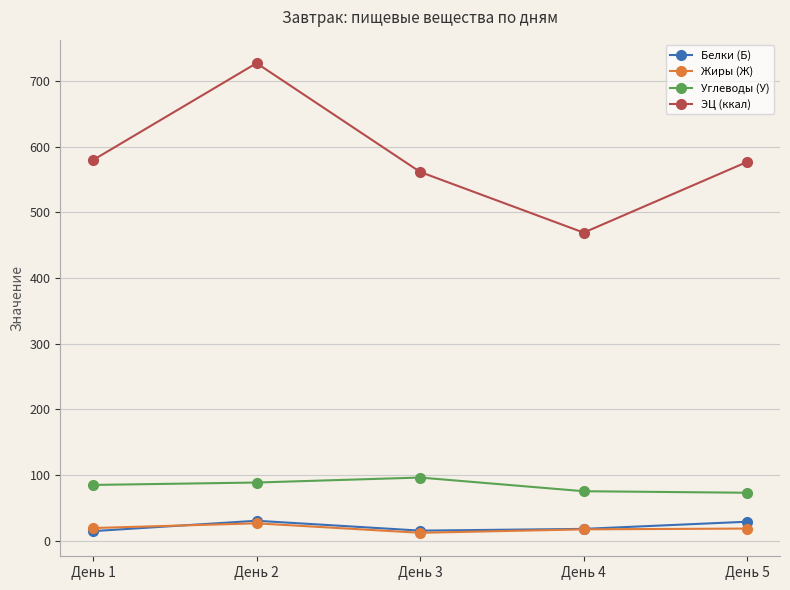

What is the value of the Жиры (Ж) point at the 4th from the left?

17.6